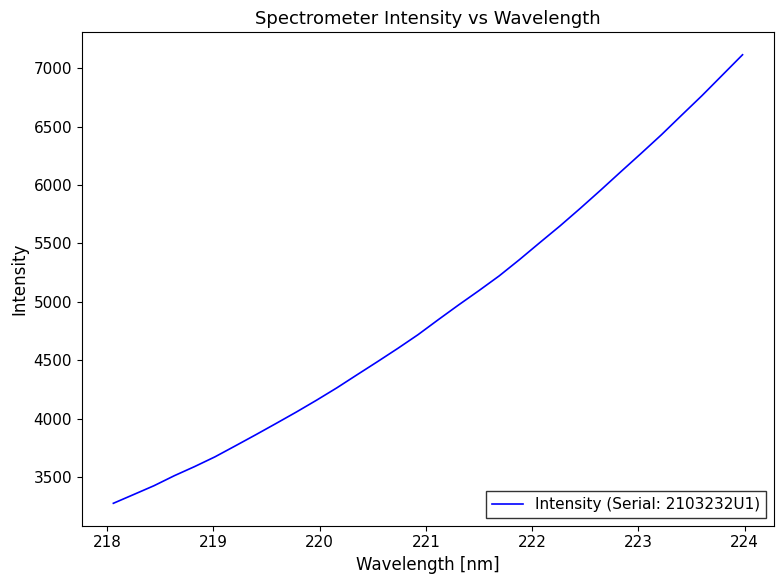

What is the maximum value shown in the chart?

7115.5